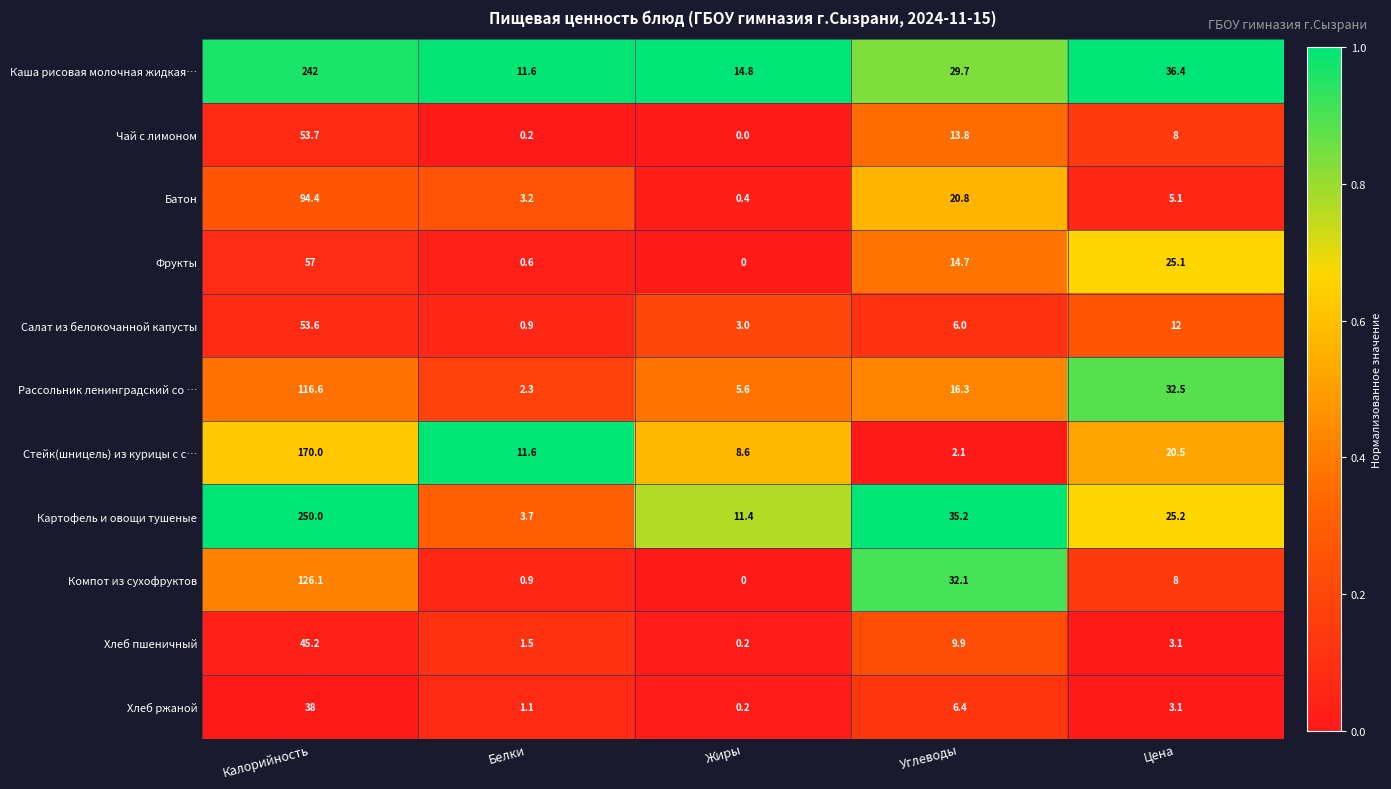

What is the spread (max minus min) of values at Калорийность?

212.0